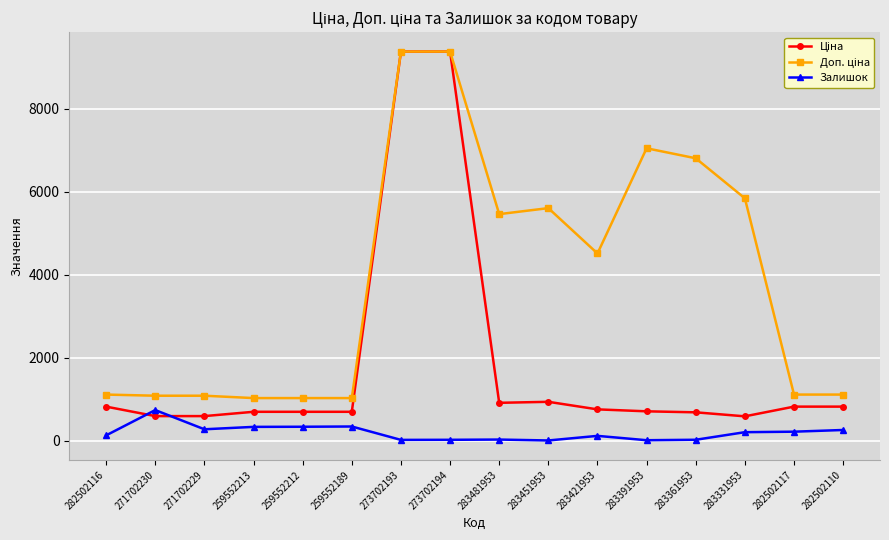

How many data points does each series have?

16